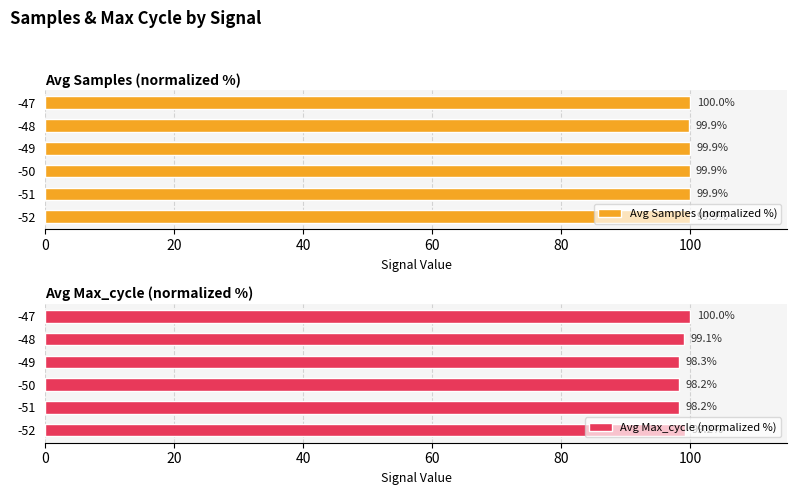

Which series has the largest range (max minus min)?

Avg Max_cycle (normalized %)